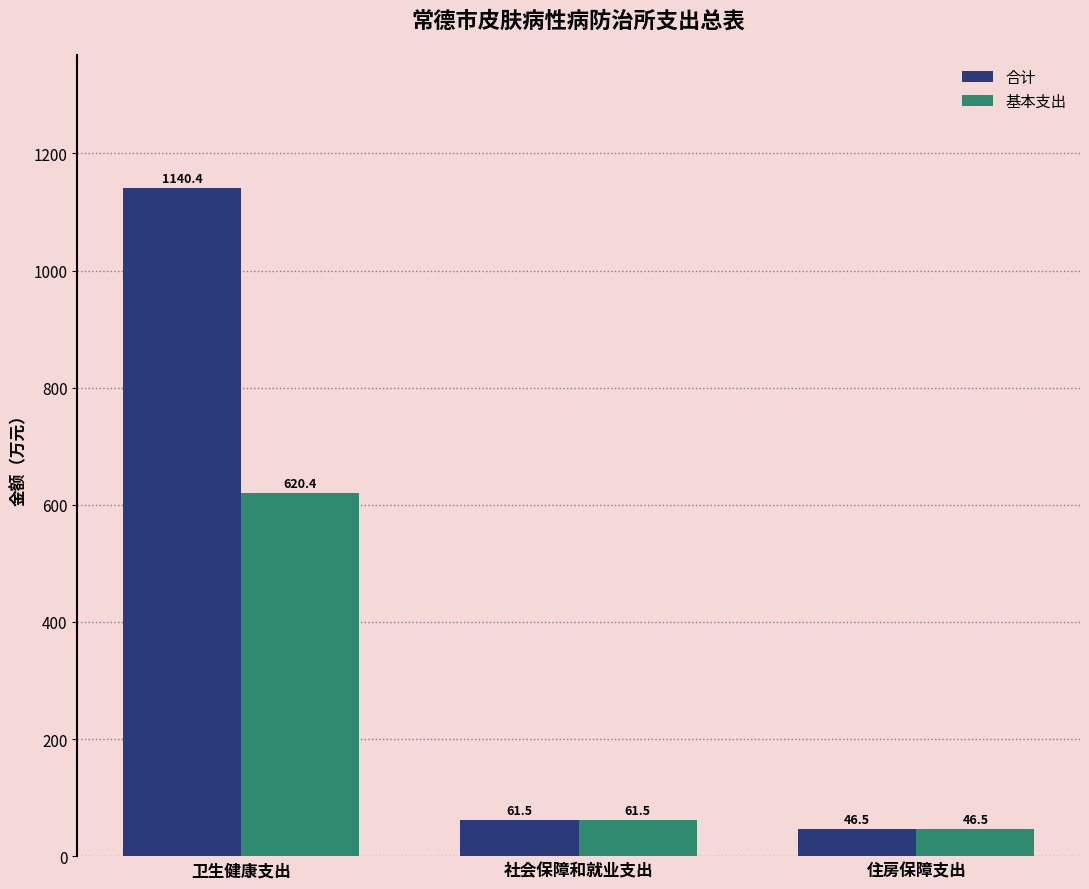

Are the bars grouped side by side (vs. stacked)?

Yes